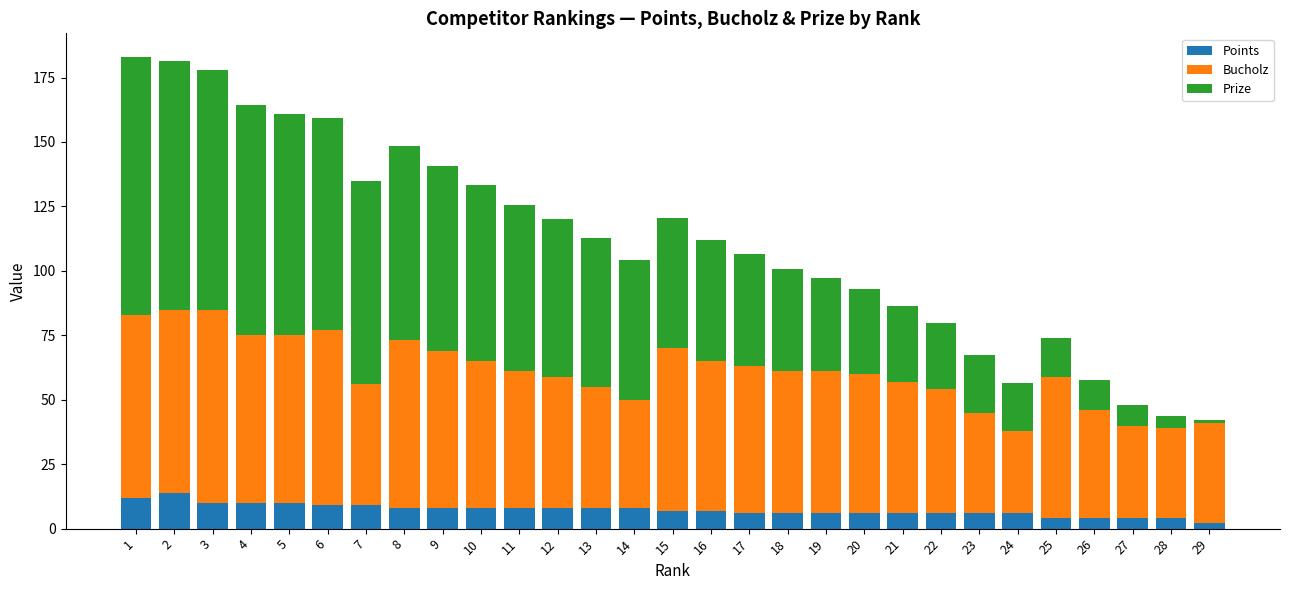

What is the sum of all Points values?

210.0